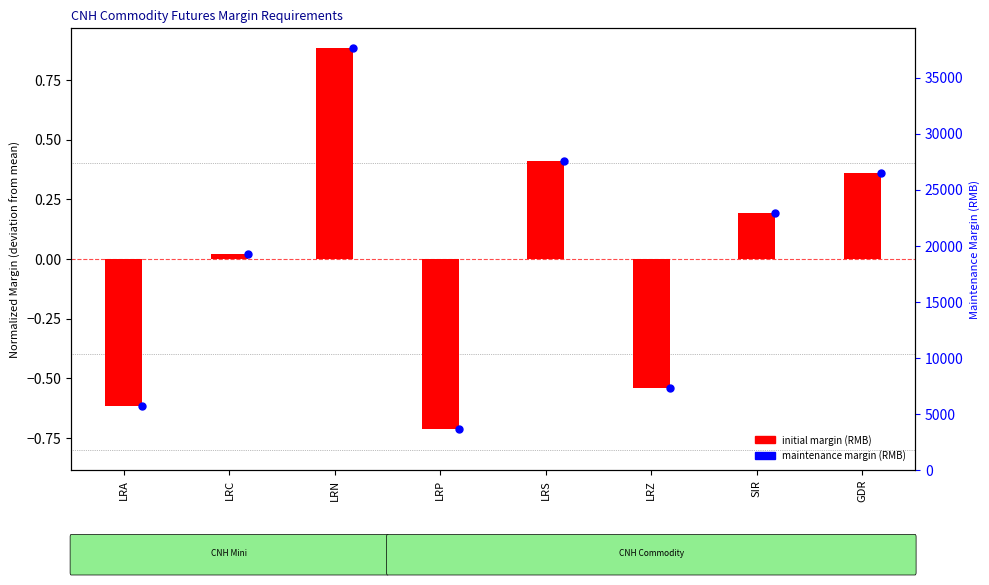

Is the value of Maintenance (Client) at SIR greater than the value of Initial (Client) at SIR?

No